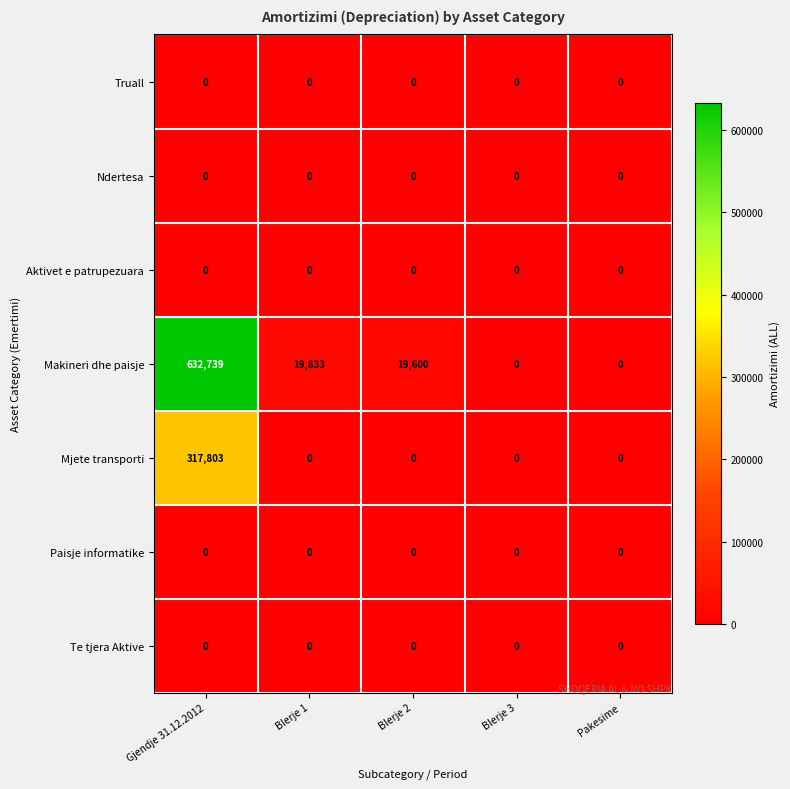

How many categories are shown in the chart?

5